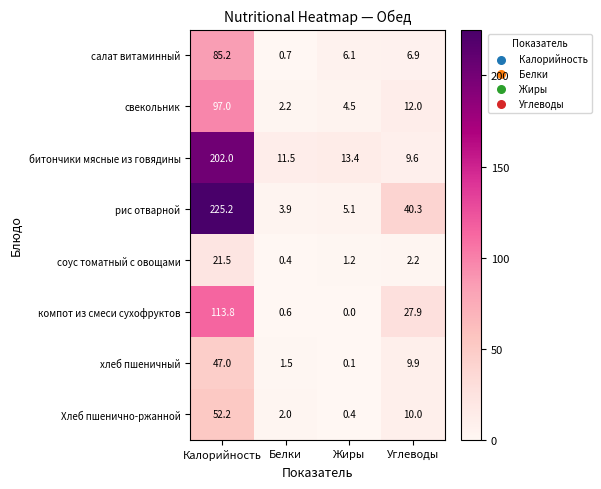

Rank the series by their maximum value, from lowest to highest.

соус томатный с овощами, хлеб пшеничный, Хлеб пшенично-ржанной, салат витаминный, свекольник, компот из смеси сухофруктов, битончики мясные из говядины, рис отварной